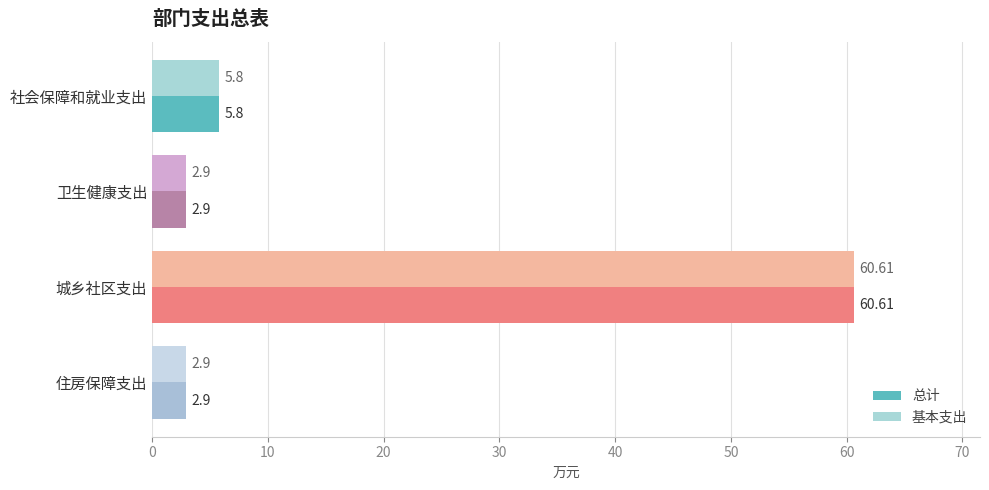

At which label is 总计 closest to 31?

社会保障和就业支出